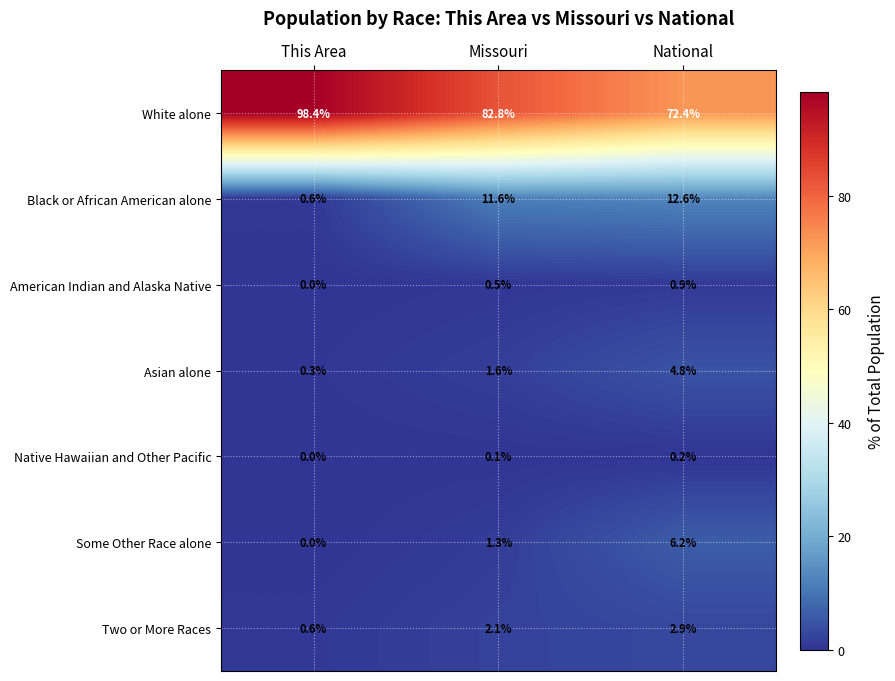

Reading left to right, extract all data points from this chart.

White alone: 98.4	82.8	72.4
Black or African American alone: 0.6	11.6	12.6
American Indian and Alaska Native: 0.0	0.5	0.9
Asian alone: 0.3	1.6	4.8
Native Hawaiian and Other Pacific: 0.0	0.1	0.2
Some Other Race alone: 0.0	1.3	6.2
Two or More Races: 0.6	2.1	2.9